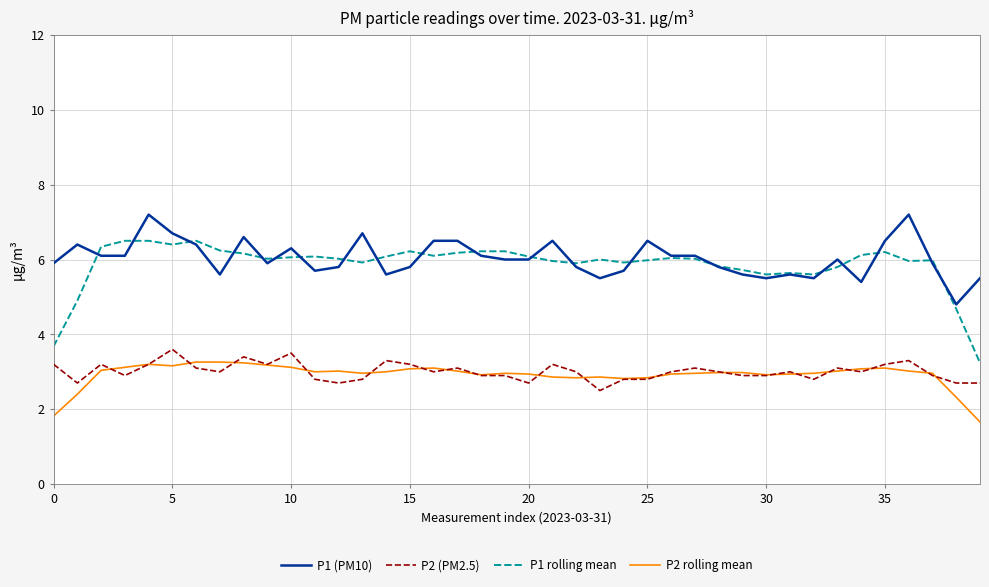

Which series has the widest spread of values?

P1 rolling mean